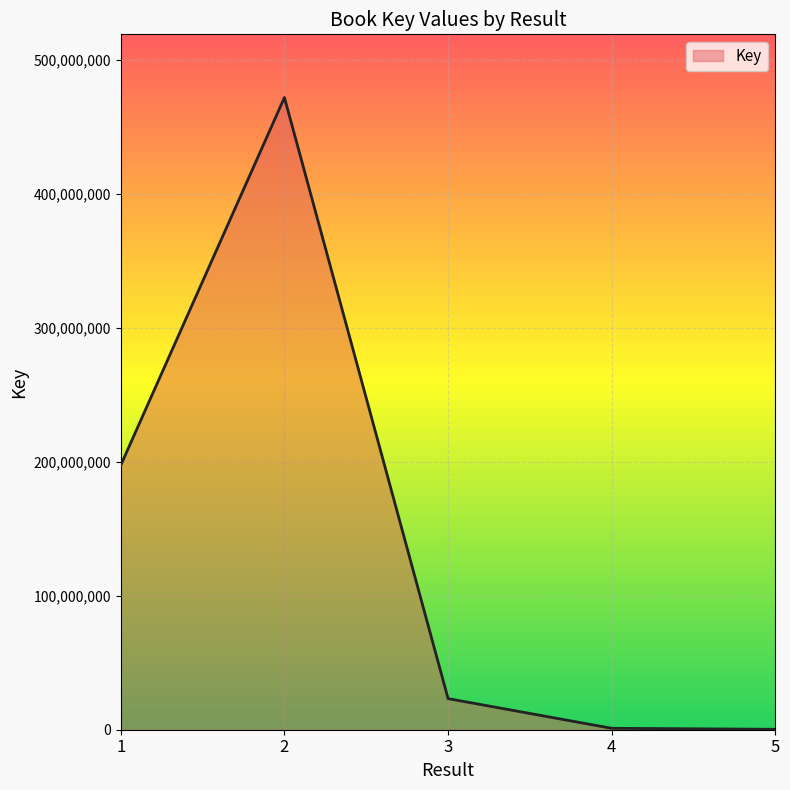

How many values are below 23195470?

2